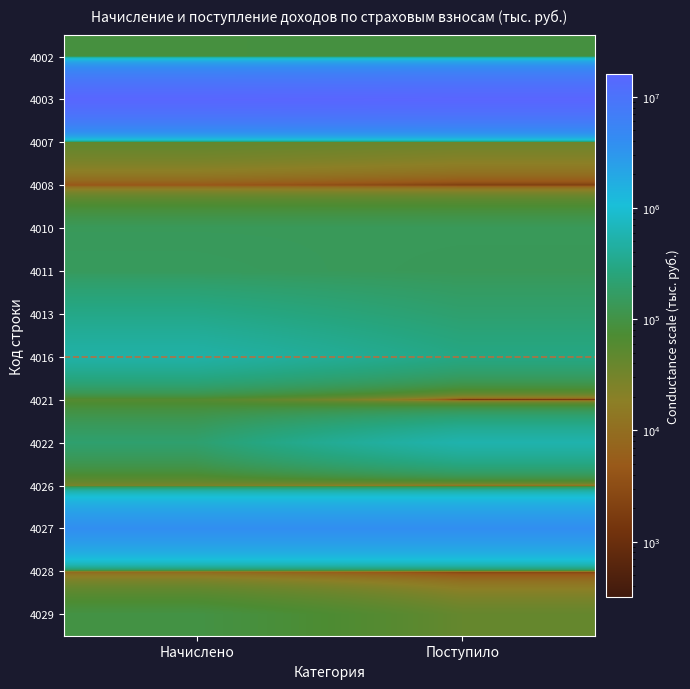

What is the greatest value displayed?

16023807